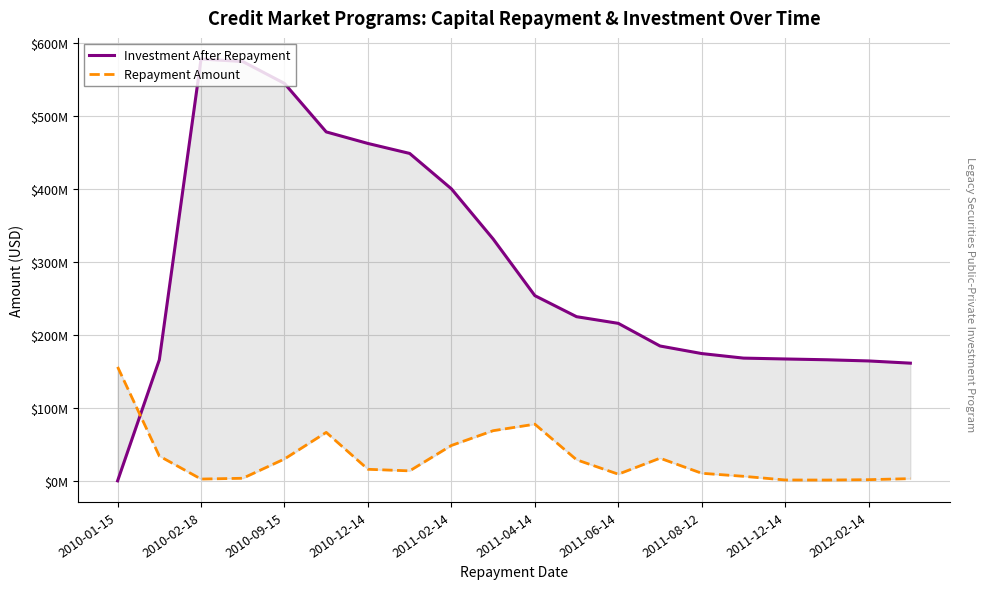

True or false: Investment After Repayment has a value of 290204729.7 at 15.

False